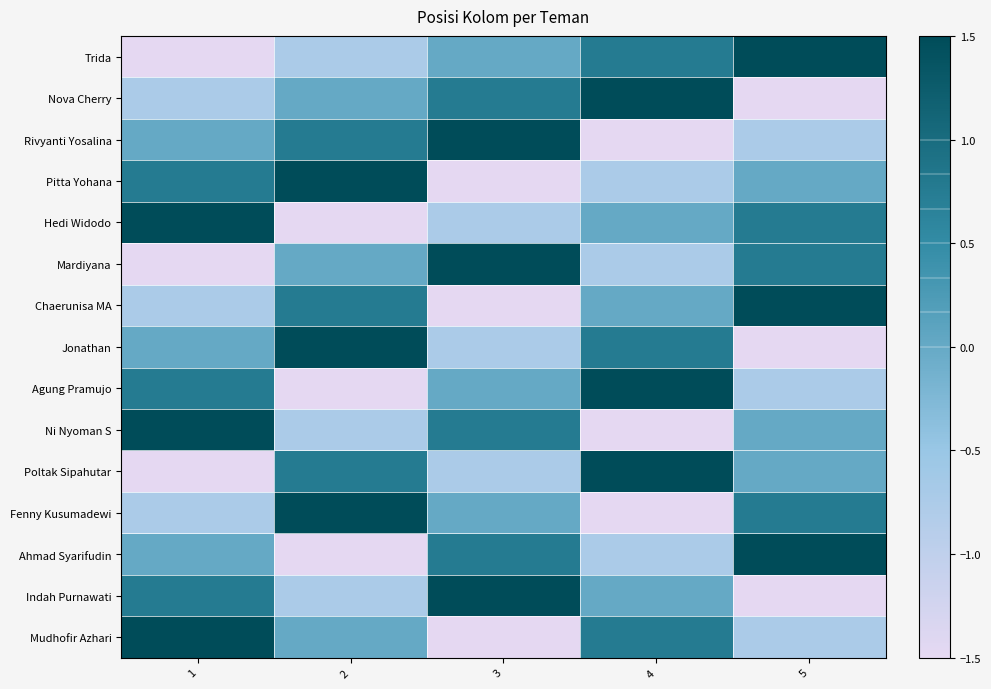

Reading left to right, transcribe all the data shown in this chart.

Trida: 1=-1.5	2=-0.8	3=0.0	4=0.8	5=1.5
Nova Cherry: 1=-0.8	2=0.0	3=0.8	4=1.5	5=-1.5
Rivyanti Yosalina: 1=0.0	2=0.8	3=1.5	4=-1.5	5=-0.8
Pitta Yohana: 1=0.8	2=1.5	3=-1.5	4=-0.8	5=0.0
Hedi Widodo: 1=1.5	2=-1.5	3=-0.8	4=0.0	5=0.8
Mardiyana: 1=-1.5	2=0.0	3=1.5	4=-0.8	5=0.8
Chaerunisa MA: 1=-0.8	2=0.8	3=-1.5	4=0.0	5=1.5
Jonathan: 1=0.0	2=1.5	3=-0.8	4=0.8	5=-1.5
Agung Pramujo: 1=0.8	2=-1.5	3=0.0	4=1.5	5=-0.8
Ni Nyoman S: 1=1.5	2=-0.8	3=0.8	4=-1.5	5=0.0
Poltak Sipahutar: 1=-1.5	2=0.8	3=-0.8	4=1.5	5=0.0
Fenny Kusumadewi: 1=-0.8	2=1.5	3=0.0	4=-1.5	5=0.8
Ahmad Syarifudin: 1=0.0	2=-1.5	3=0.8	4=-0.8	5=1.5
Indah Purnawati: 1=0.8	2=-0.8	3=1.5	4=0.0	5=-1.5
Mudhofir Azhari: 1=1.5	2=0.0	3=-1.5	4=0.8	5=-0.8